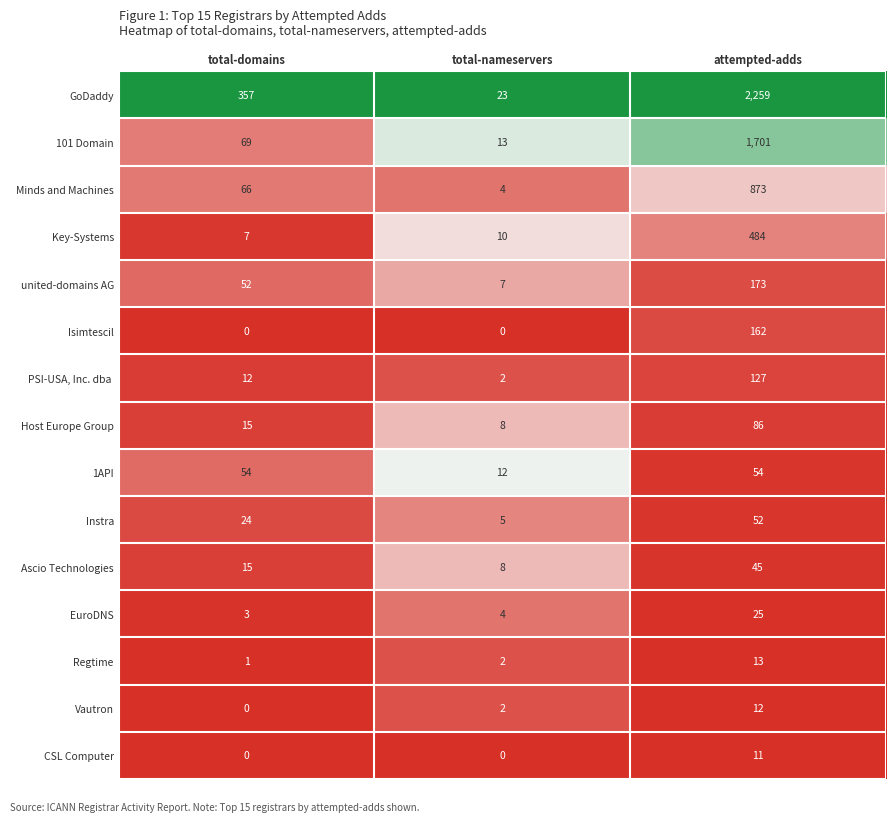

List the labels in order of 101 Domain value, smallest first.

total-nameservers, total-domains, attempted-adds